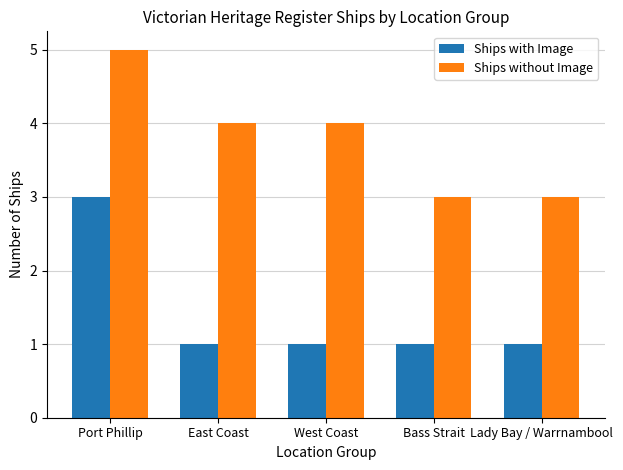

Reading right to left, extract all data points from this chart.

Ships with Image: 1	1	1	1	3
Ships without Image: 3	3	4	4	5